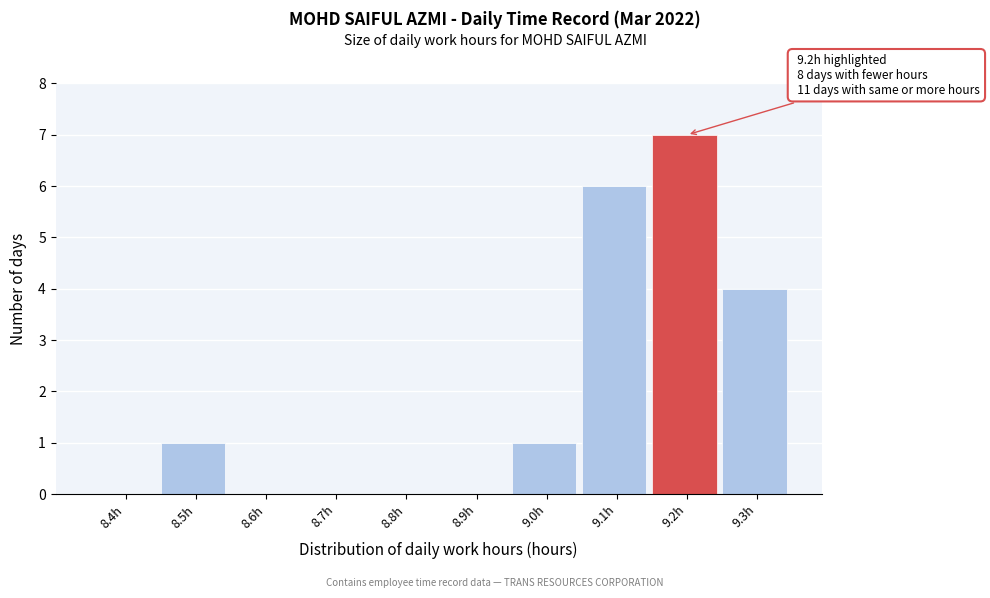

Reading left to right, transcribe all the data shown in this chart.

8.4h=0	8.5h=1	8.6h=0	8.7h=0	8.8h=0	8.9h=0	9.0h=1	9.1h=6	9.2h=7	9.3h=4